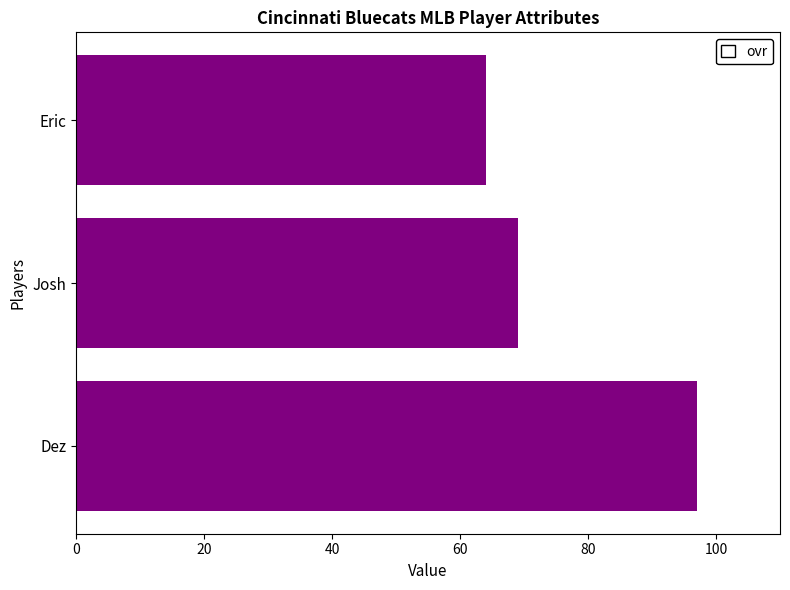

Which label corresponds to the smallest value in the chart?

Eric